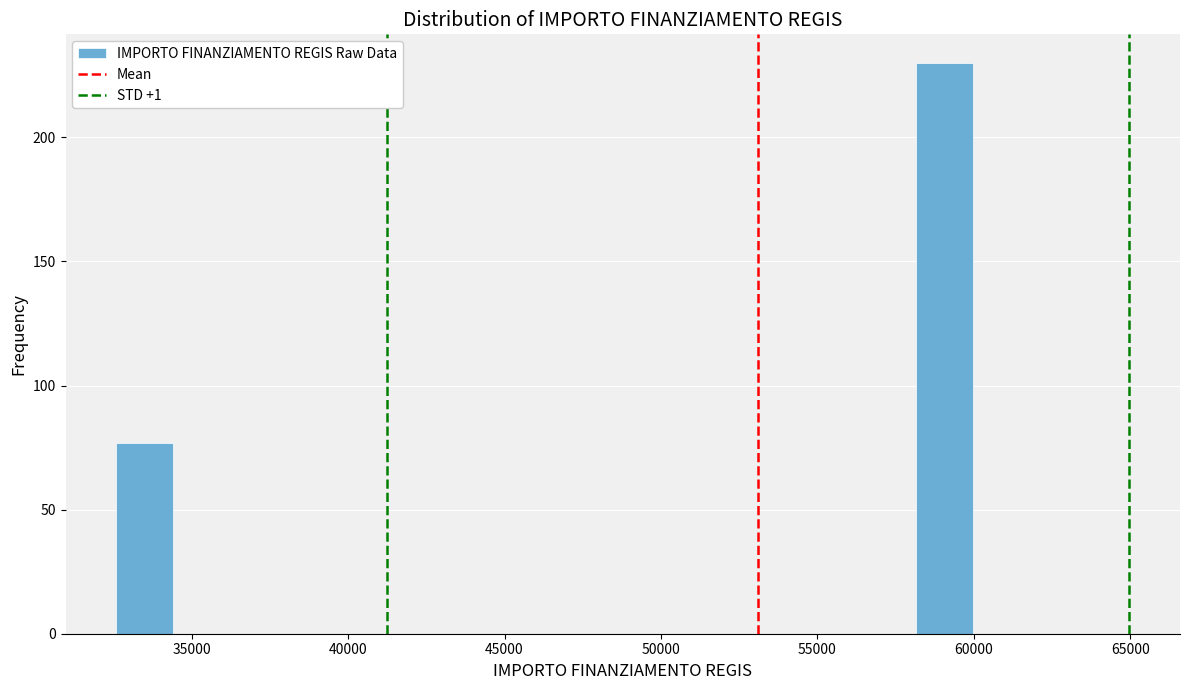

Around what value on the x-axis is the tallest bar? Give the approximate position of its centre, as read against the axis.

59000